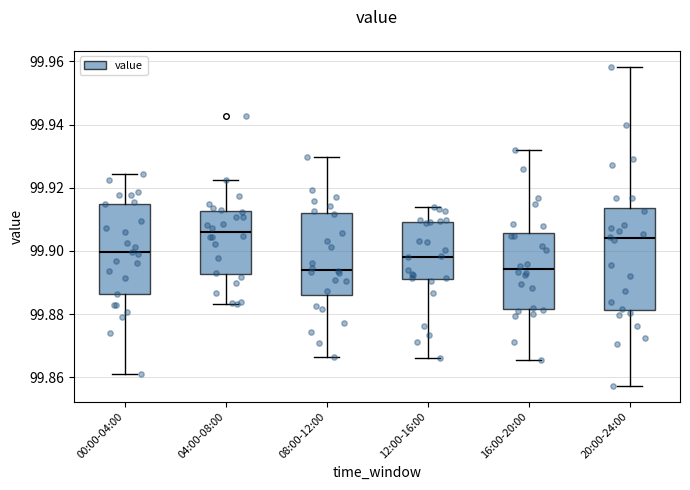

Which box is the tallest, from its lower edge to its upper edge?

20:00-24:00